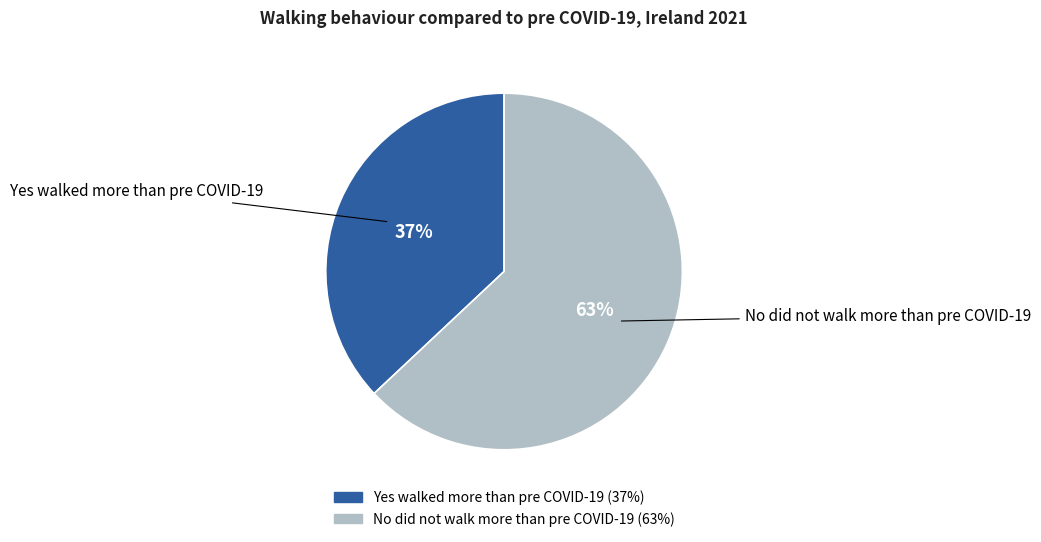

How many slices are in this pie chart?

2